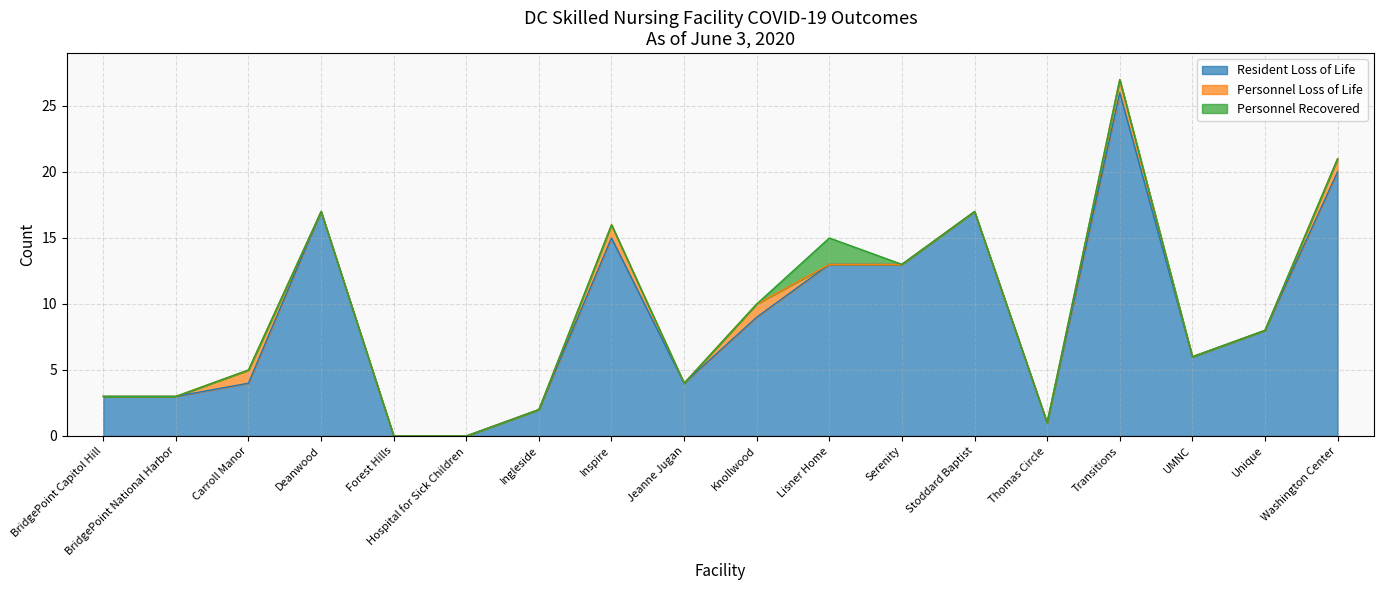

True or false: Resident Loss of Life and Personnel Recovered intersect in this chart.

False